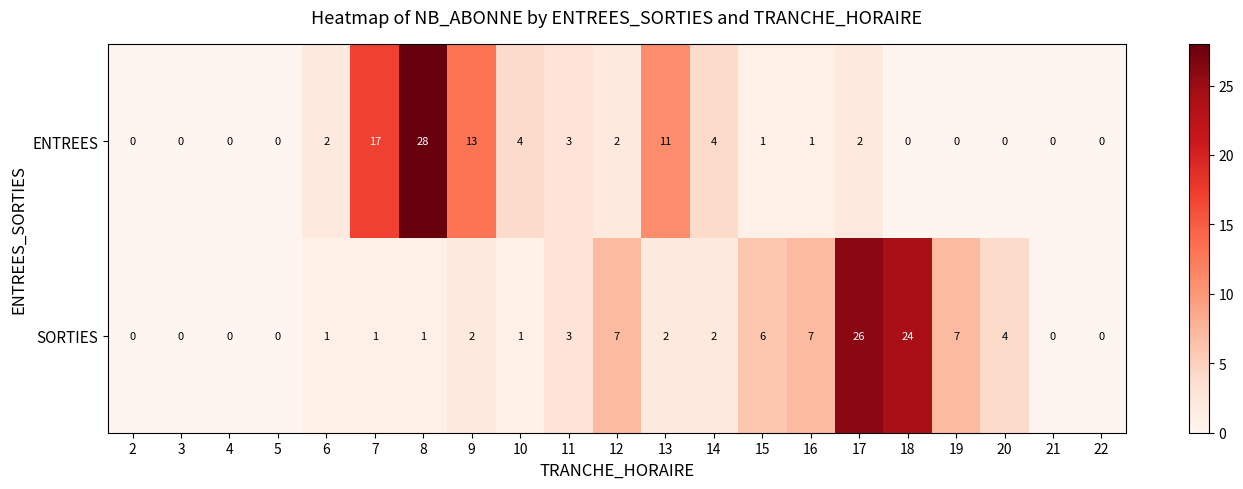

Count the number of data series in this chart.

2